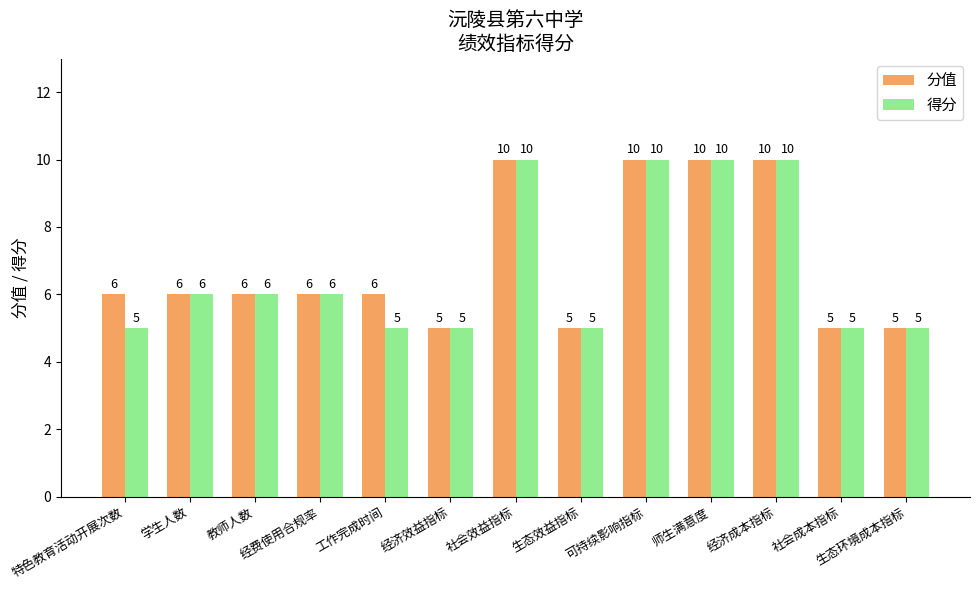

What is the greatest value displayed?

10